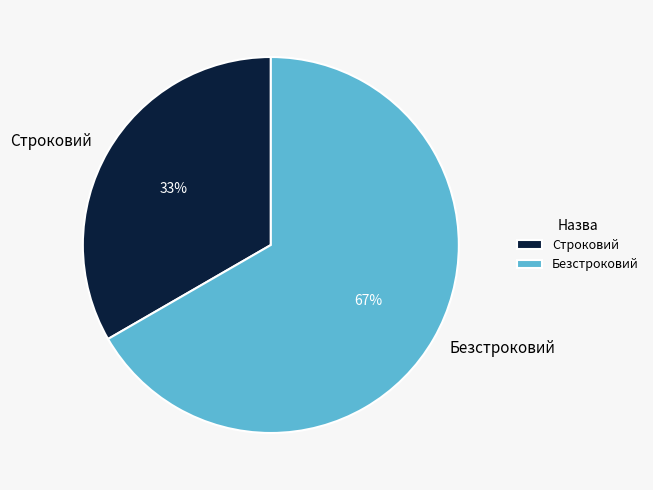

What percentage is the Безстроковий slice, to the nearest percent?

67%